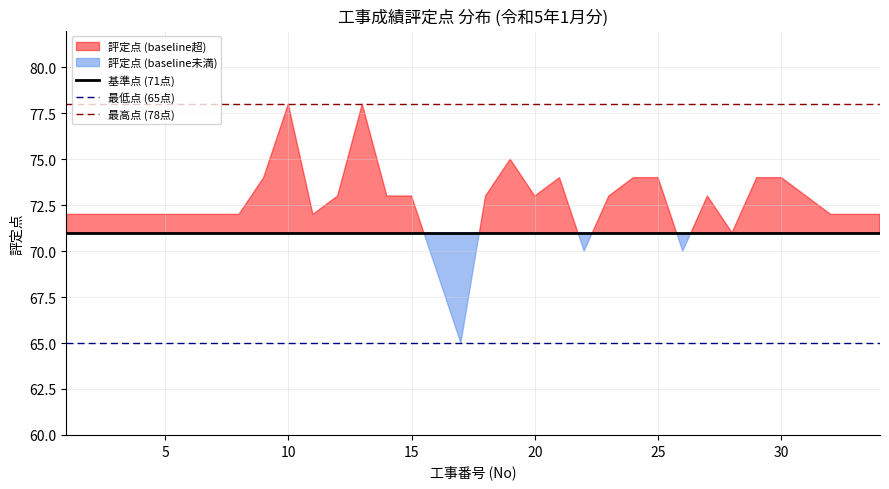

True or false: 基準点 (71点) has a value of 71 at 20.

True